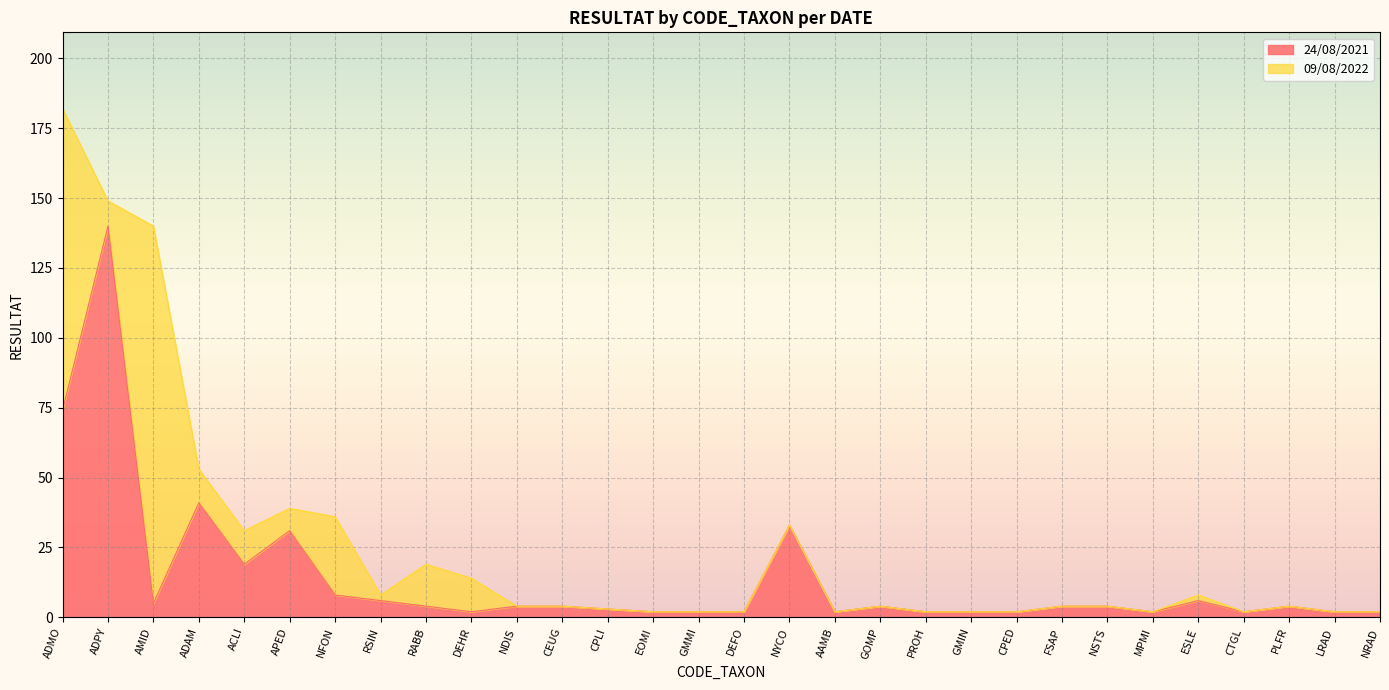

True or false: the data shows 28 at ACLI.

False